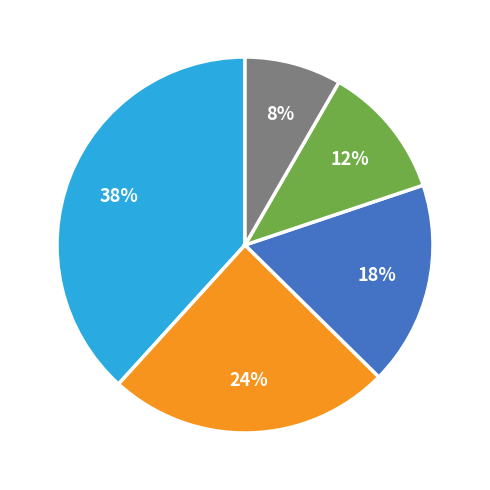

To the nearest percent, what is the average slice percentage?

20%